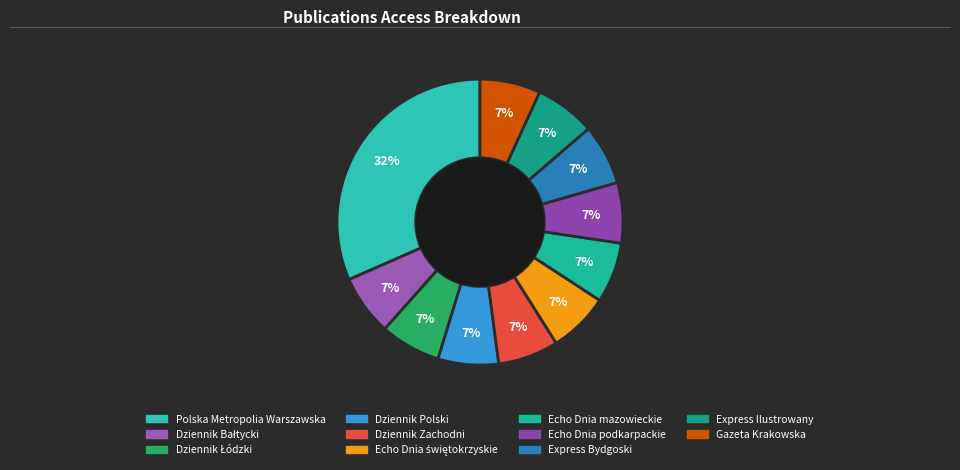

Which has a higher value, Gazeta Krakowska or Express Bydgoski?

Gazeta Krakowska